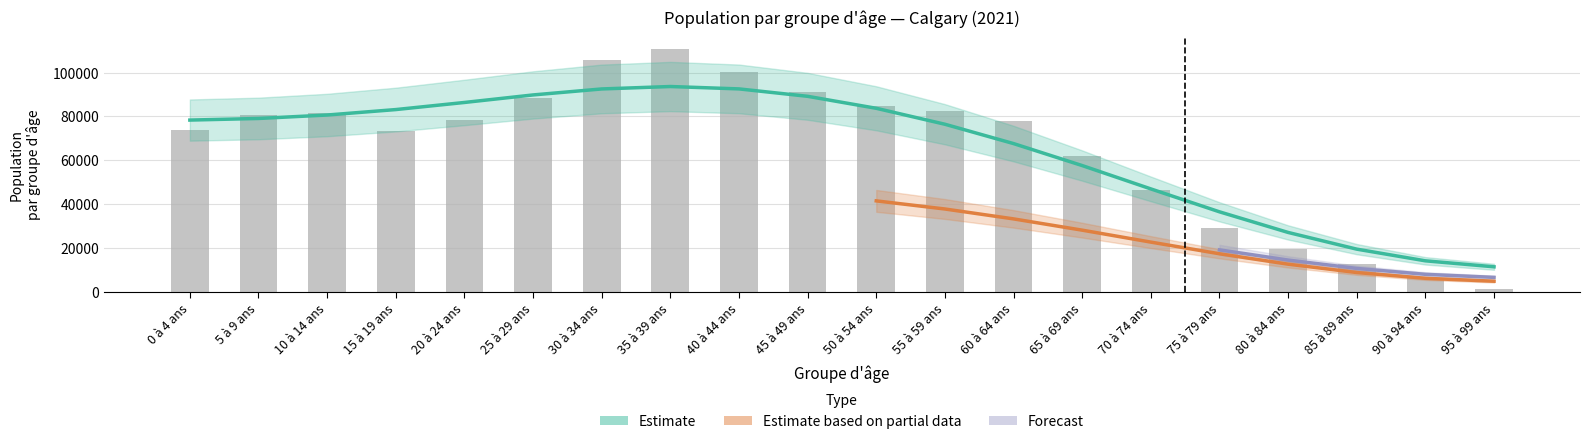

What is the total value across all series at 40 à 44 ans?

192670